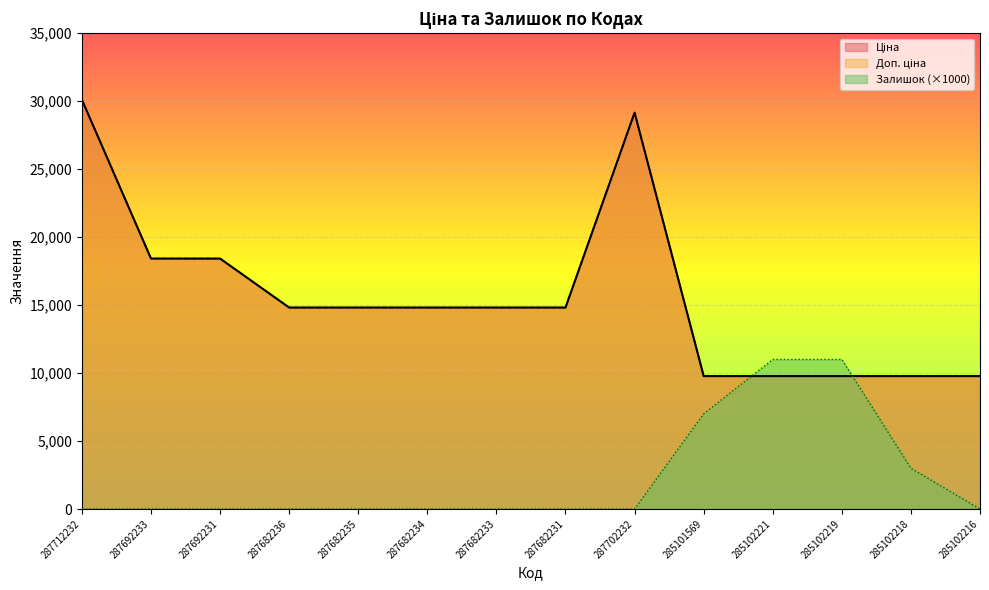

At which category does the chart reach its peak across all series?

287712232